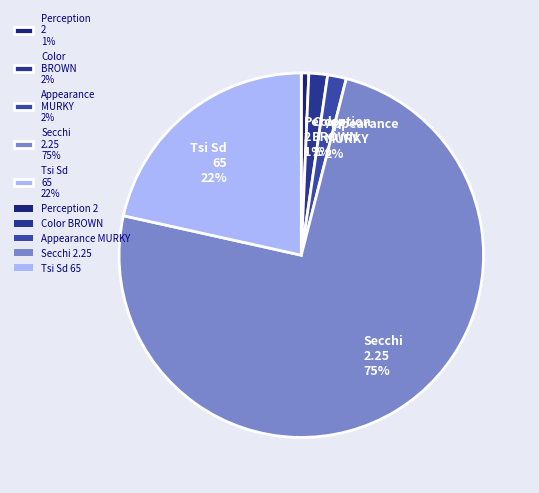

Combined, do Appearance MURKY 2% and Tsi Sd 65 22% account for over 50%?

No